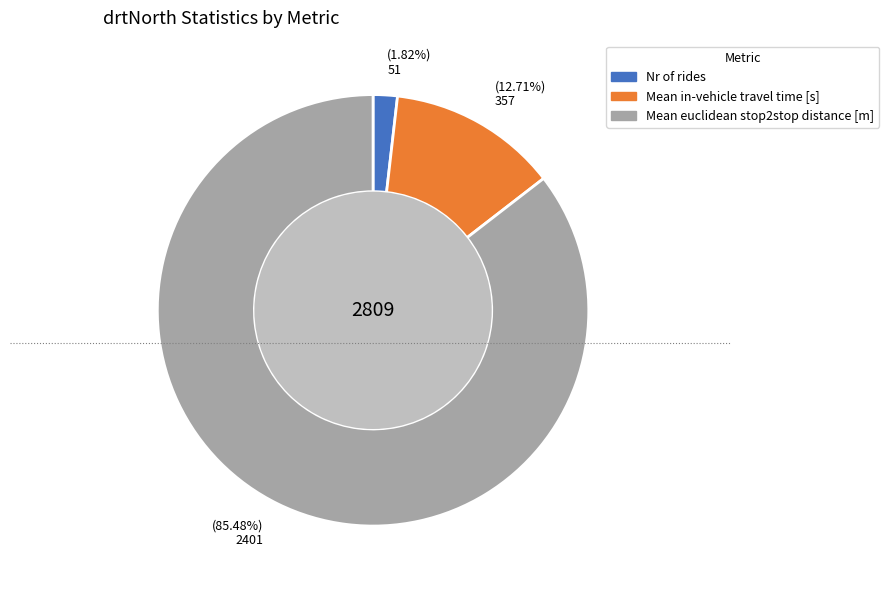

Which has a higher value, Nr of rides or Mean in-vehicle travel time [s]?

Mean in-vehicle travel time [s]